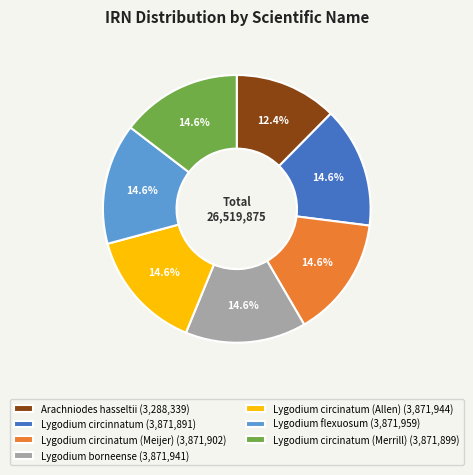

Is it true that Arachniodes hasseltii is 12% of the pie?

True